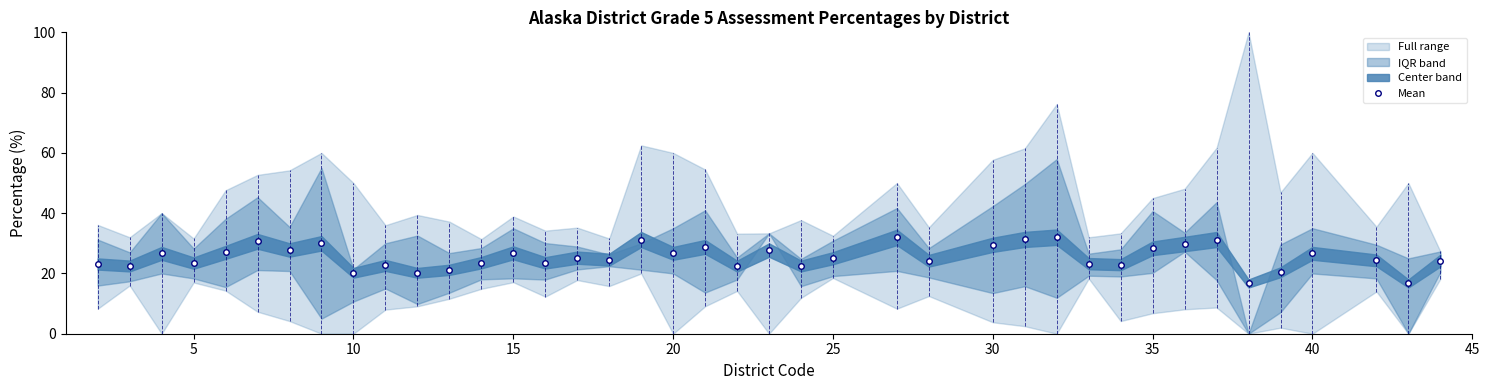

Does the chart have visible grid lines?

No